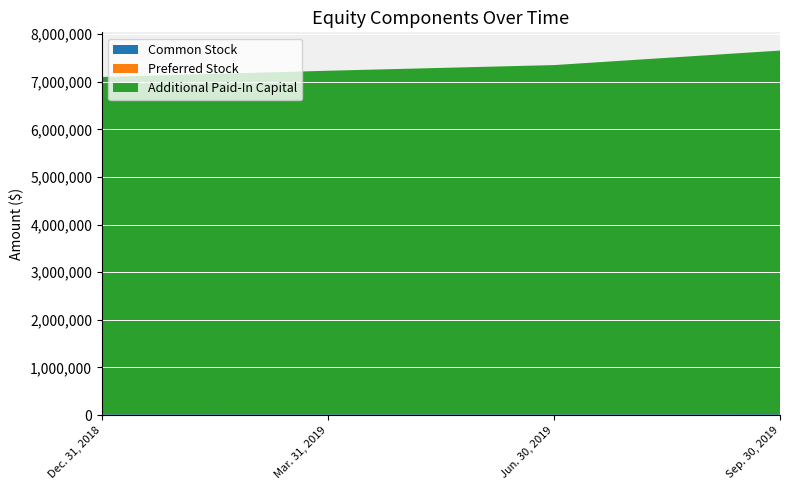

Reading left to right, what are all the values shown in this chart?

Common Stock: Dec. 31, 2018=17709	Mar. 31, 2019=17867	Jun. 30, 2019=18056	Sep. 30, 2019=18425
Preferred Stock: Dec. 31, 2018=1133	Mar. 31, 2019=1133	Jun. 30, 2019=1133	Sep. 30, 2019=1133
Additional Paid-In Capital: Dec. 31, 2018=7081559	Mar. 31, 2019=7212014	Jun. 30, 2019=7330640	Sep. 30, 2019=7635154